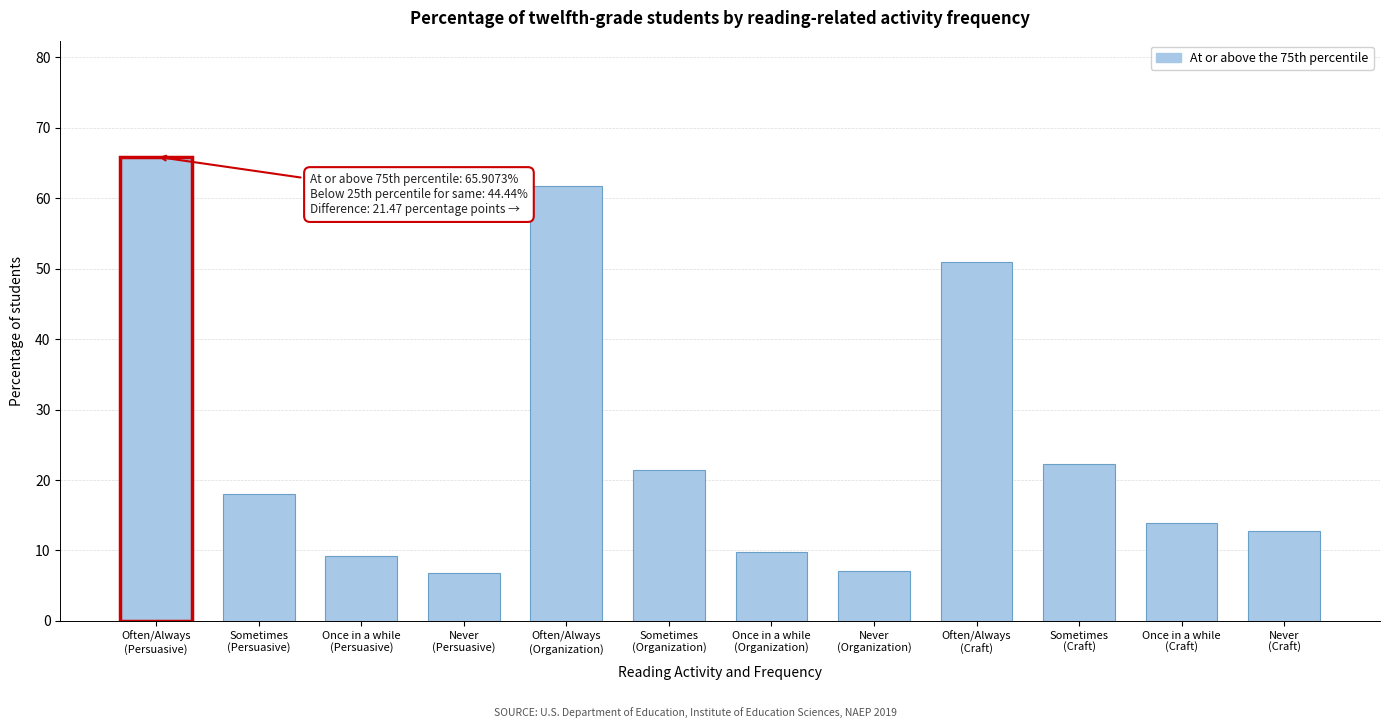

What is the minimum value shown in the chart?

6.8